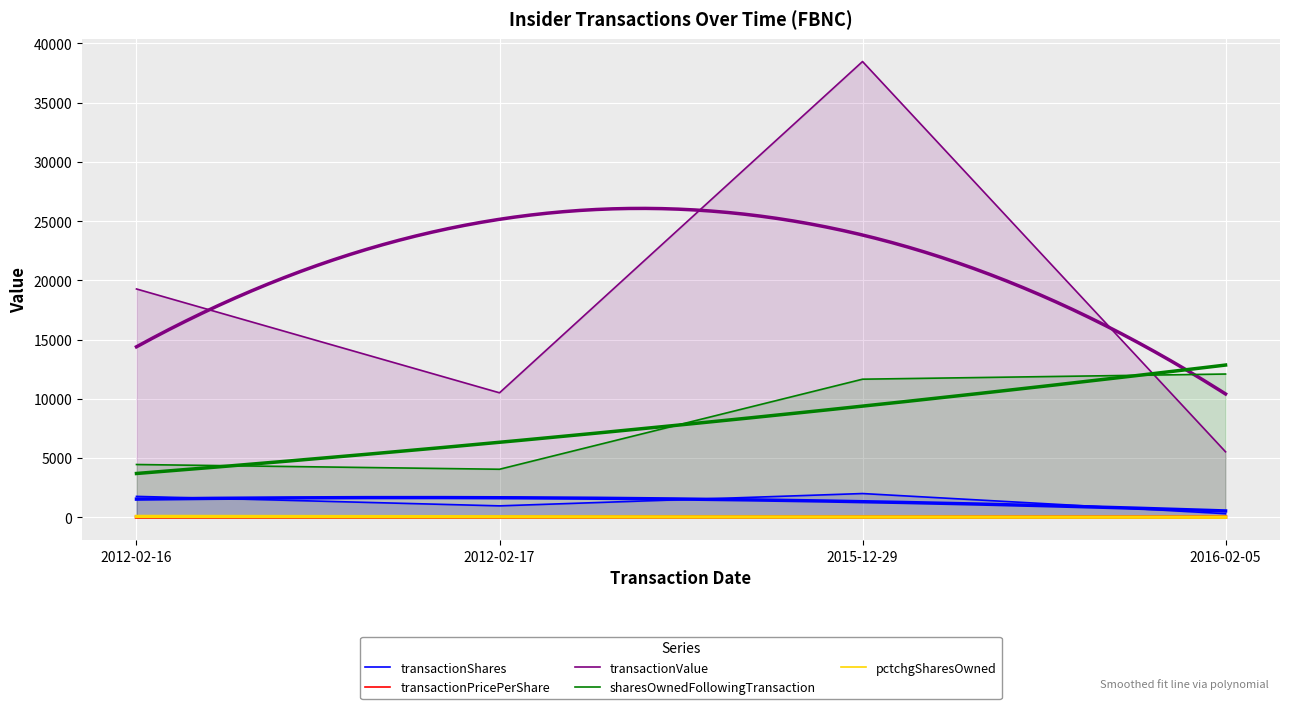

How many interior local valleys does the transactionPricePerShare series have?

1